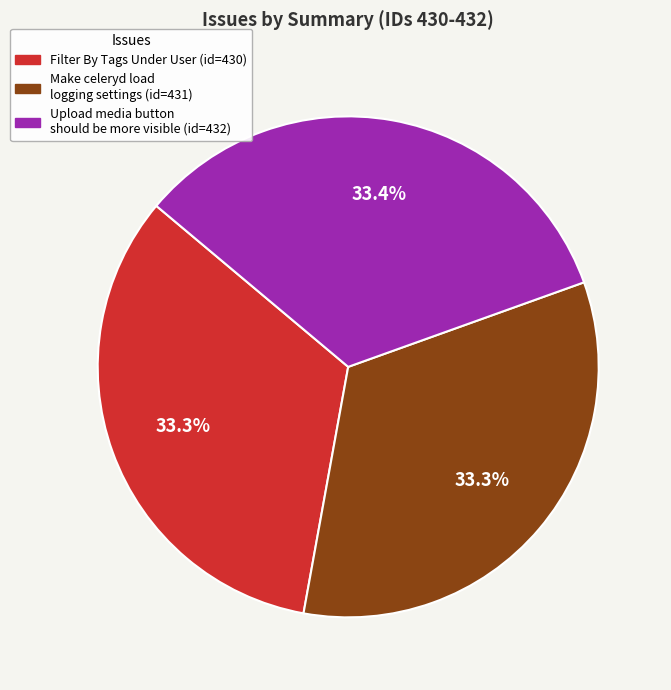

To the nearest percent, what portion does Make celeryd load logging settings represent?

33%